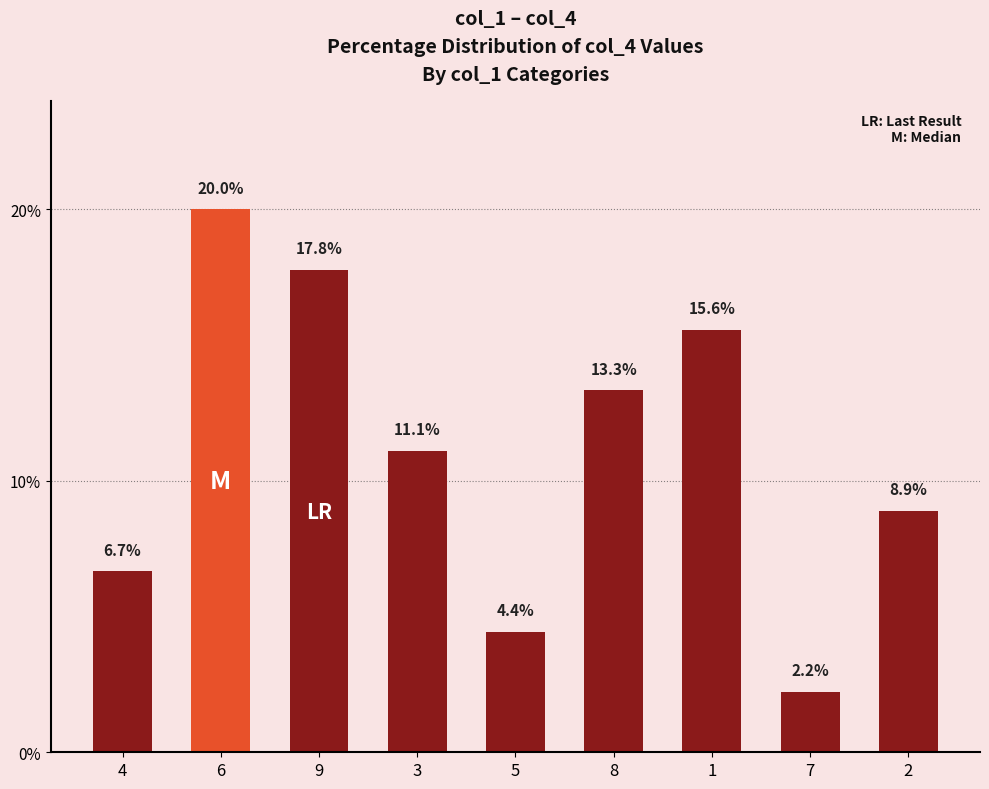

At which label is the value closest to 11?

3